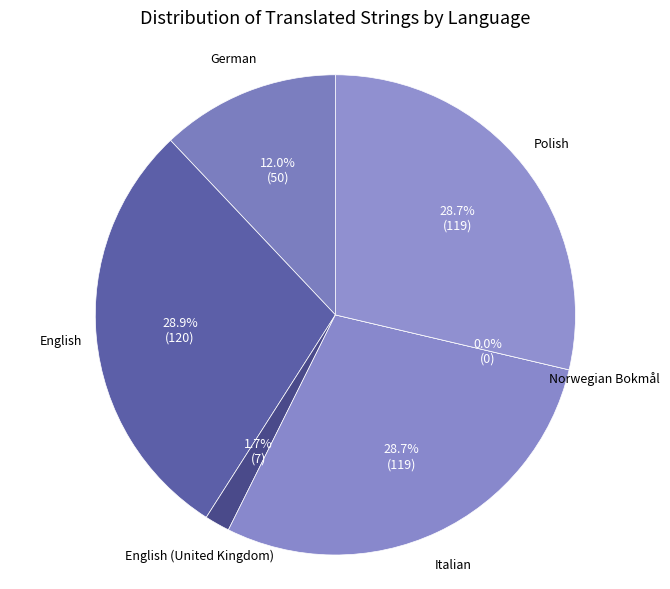

How many segments does this pie chart have?

6